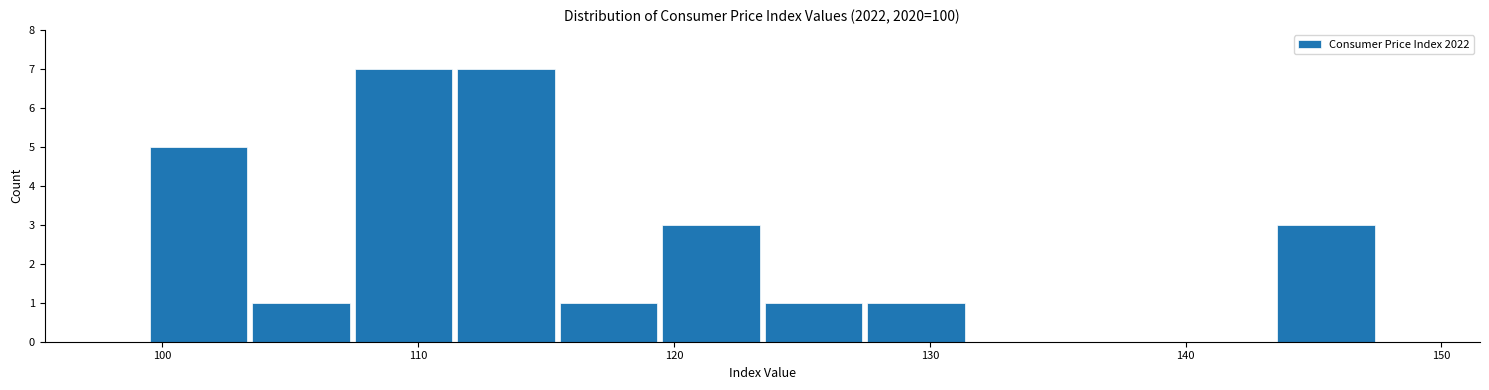

Reading left to right, list every bar in this chart as the range it spans on the x-axis followed by its height. Neither the bar edges nor the heights are printed on the chart, so give them approximately, as read against the axes.

99 to 103: 5
103 to 107: 1
107 to 111: 7
111 to 115: 7
115 to 119: 1
119 to 123: 3
123 to 127: 1
127 to 131: 1
131 to 135: 0
135 to 139: 0
139 to 143: 0
143 to 148: 3